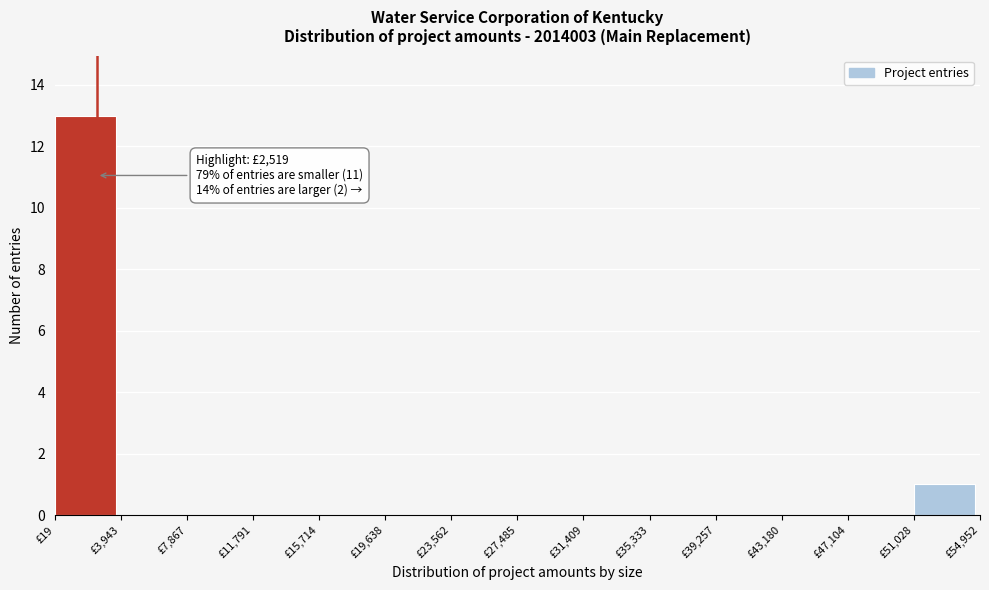

Which range on the x-axis has the tallest bar?

0 to 4000